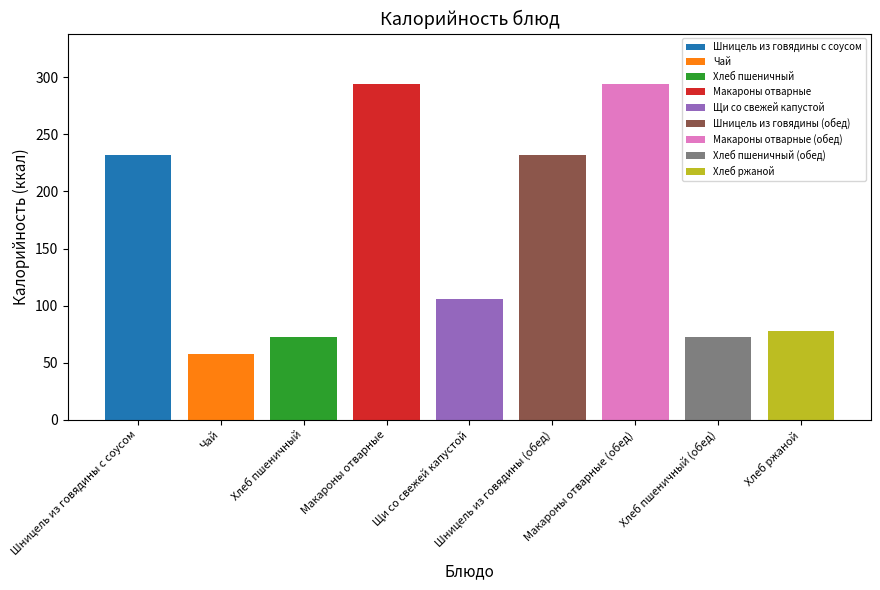

How many bars are there in total?

9